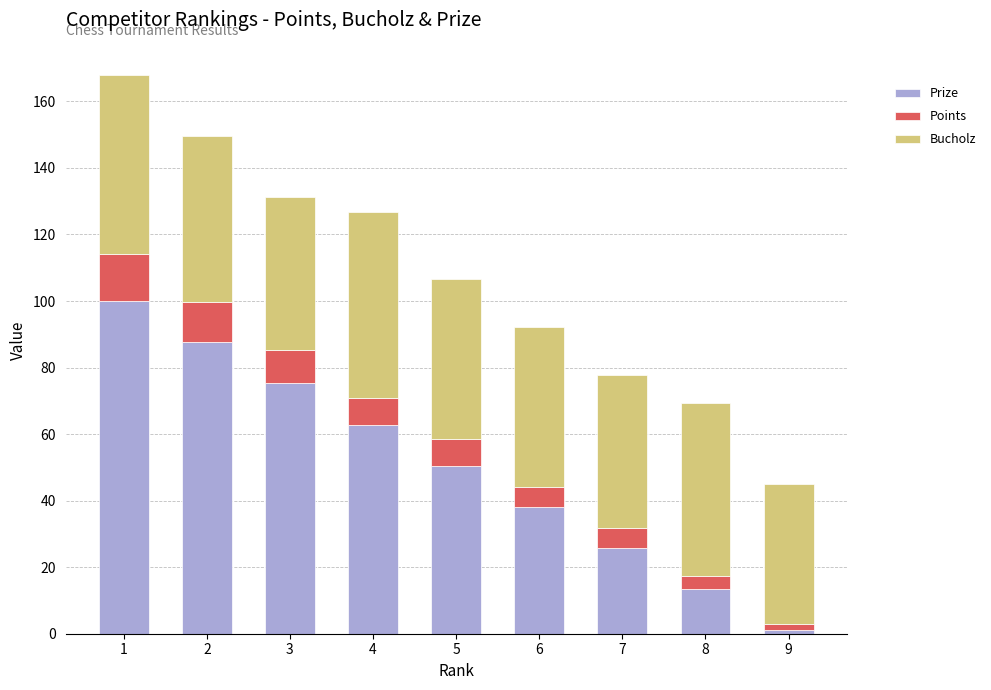

What are all the series names shown in the legend?

Prize, Points, Bucholz